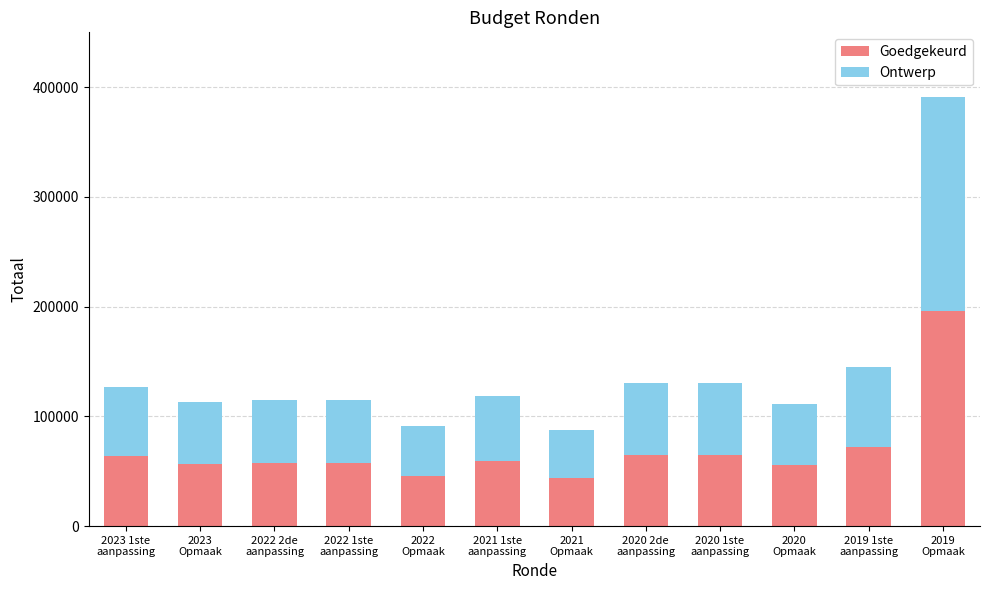

What are all the series names shown in the legend?

Goedgekeurd, Ontwerp